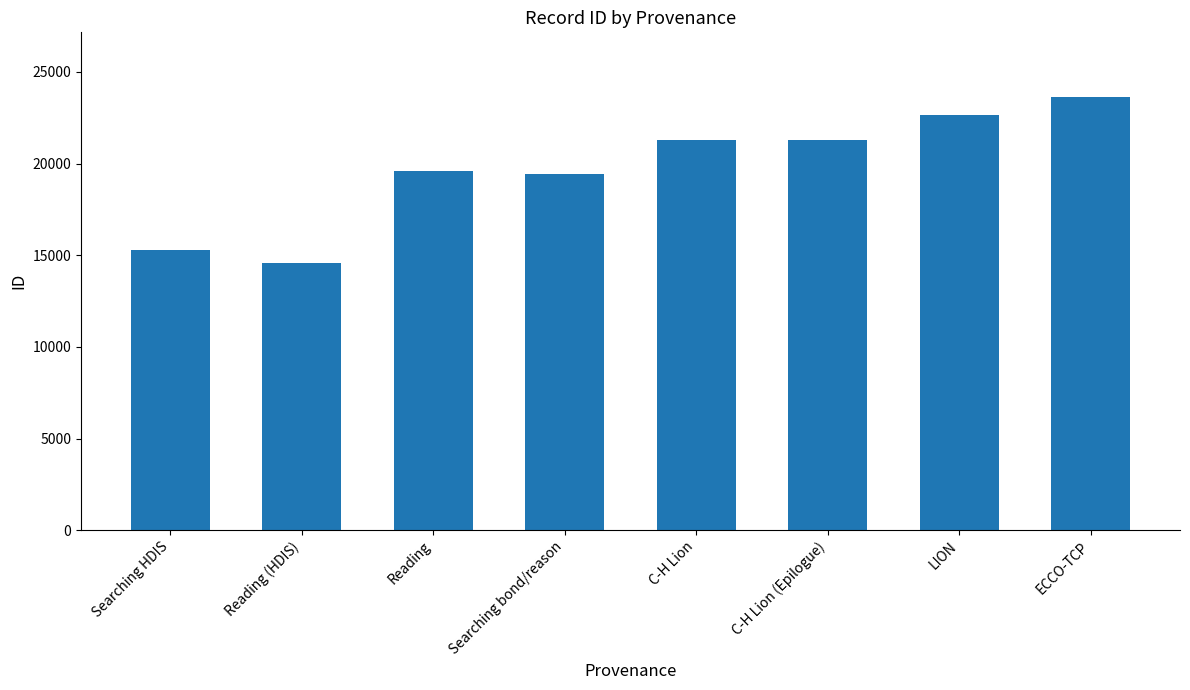

Between Reading (HDIS) and C-H Lion, which is larger?

C-H Lion